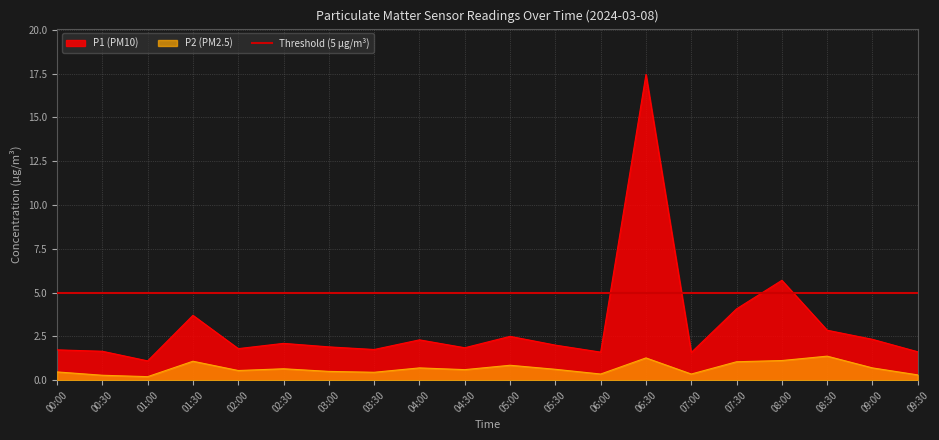

True or false: P2 and P1 cross at least once.

False